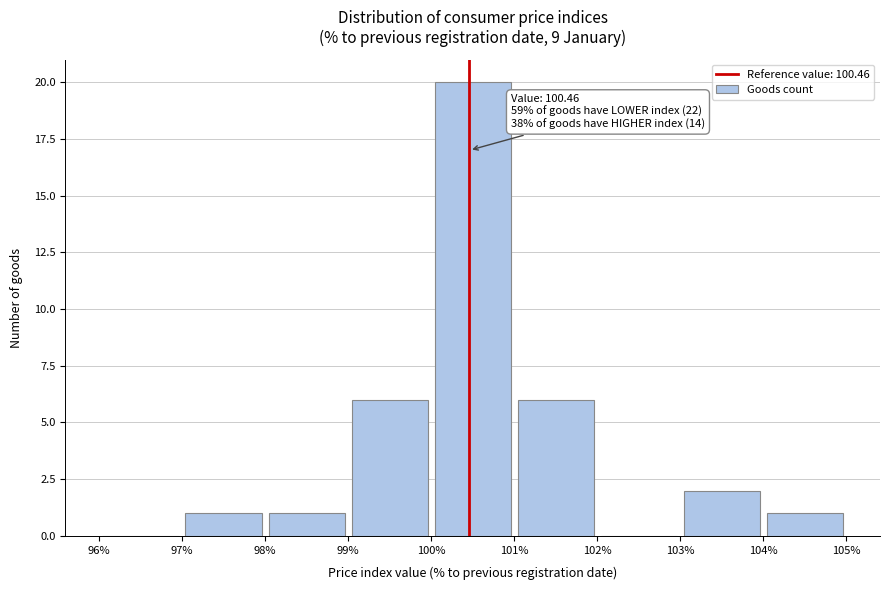

Over which range of the x-axis is the bar tallest?

100% to 101%